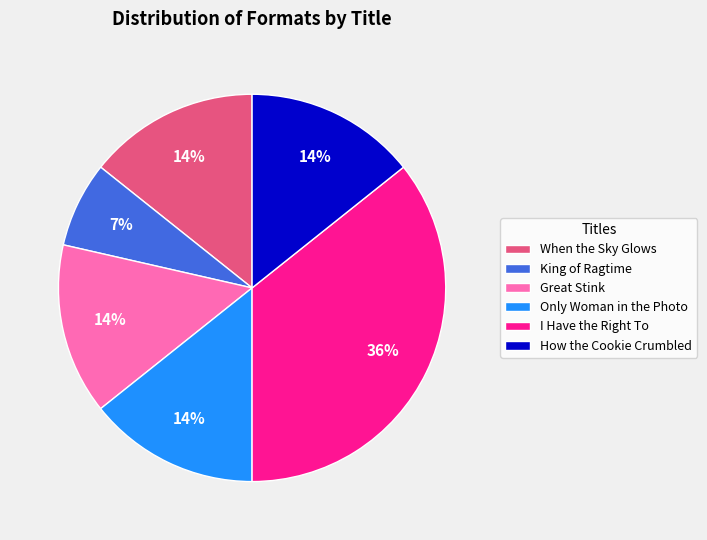

To the nearest percent, what is the average slice percentage?

17%